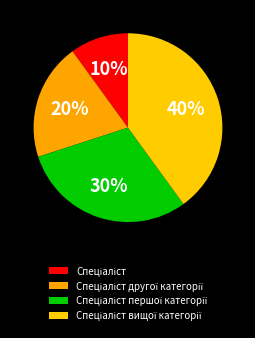

Do Спеціаліст and Спеціаліст другої категорії together represent more than half of the pie?

No